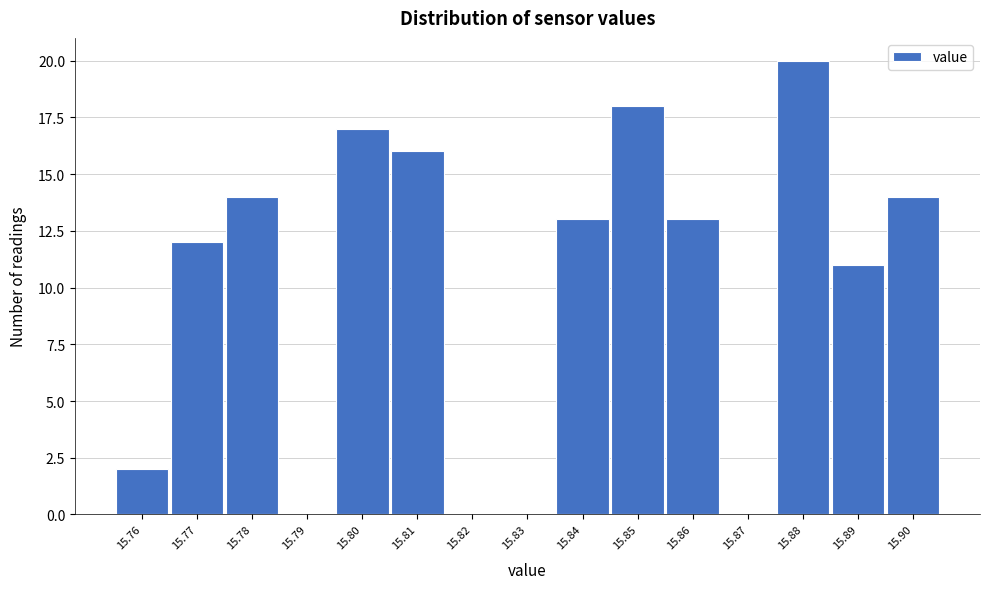

Reading left to right, list all the values displayed in this chart.

15.76=2	15.77=12	15.78=14	15.79=0	15.80=17	15.81=16	15.82=0	15.83=0	15.84=13	15.85=18	15.86=13	15.87=0	15.88=20	15.89=11	15.90=14